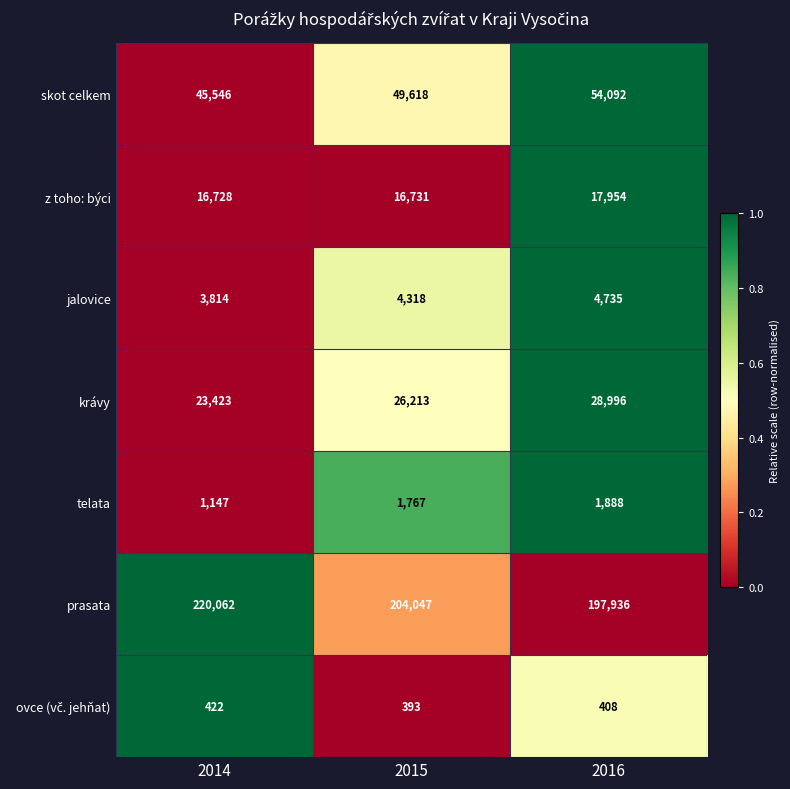

Which label corresponds to the largest value in the chart?

2014